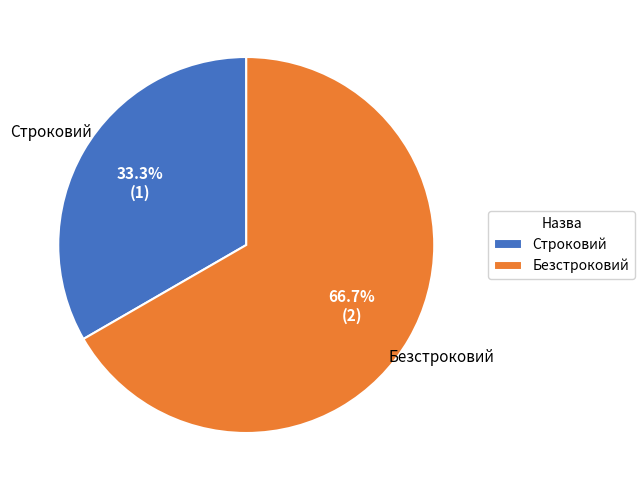

To the nearest percent, what is the difference between the largest and smallest slice percentages?

33%